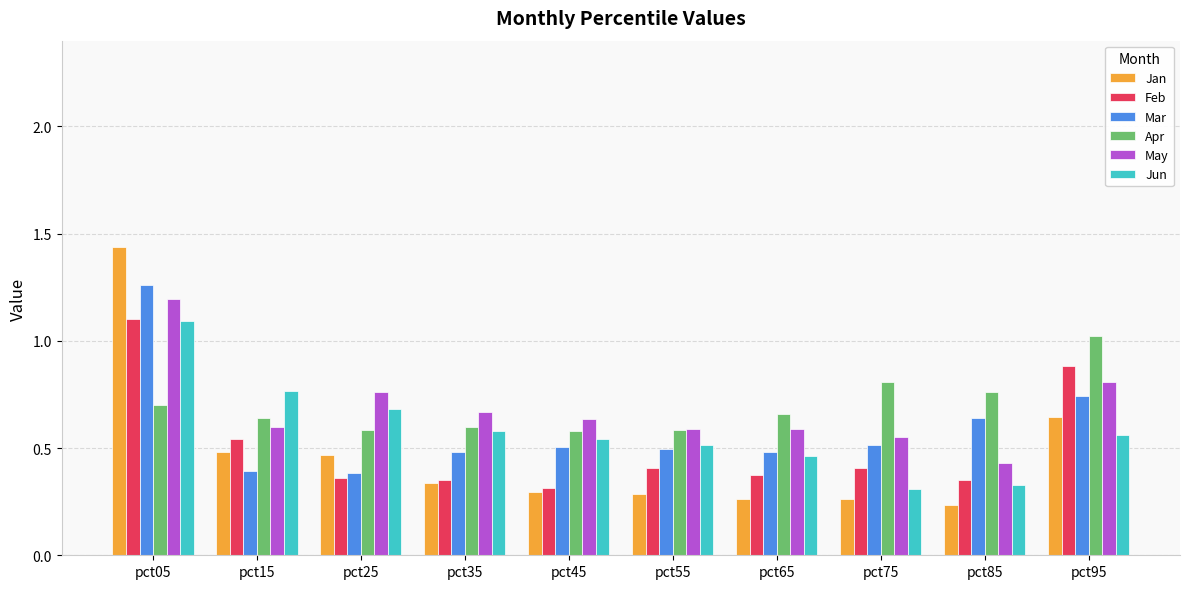

What are all the series names shown in the legend?

Jan, Feb, Mar, Apr, May, Jun